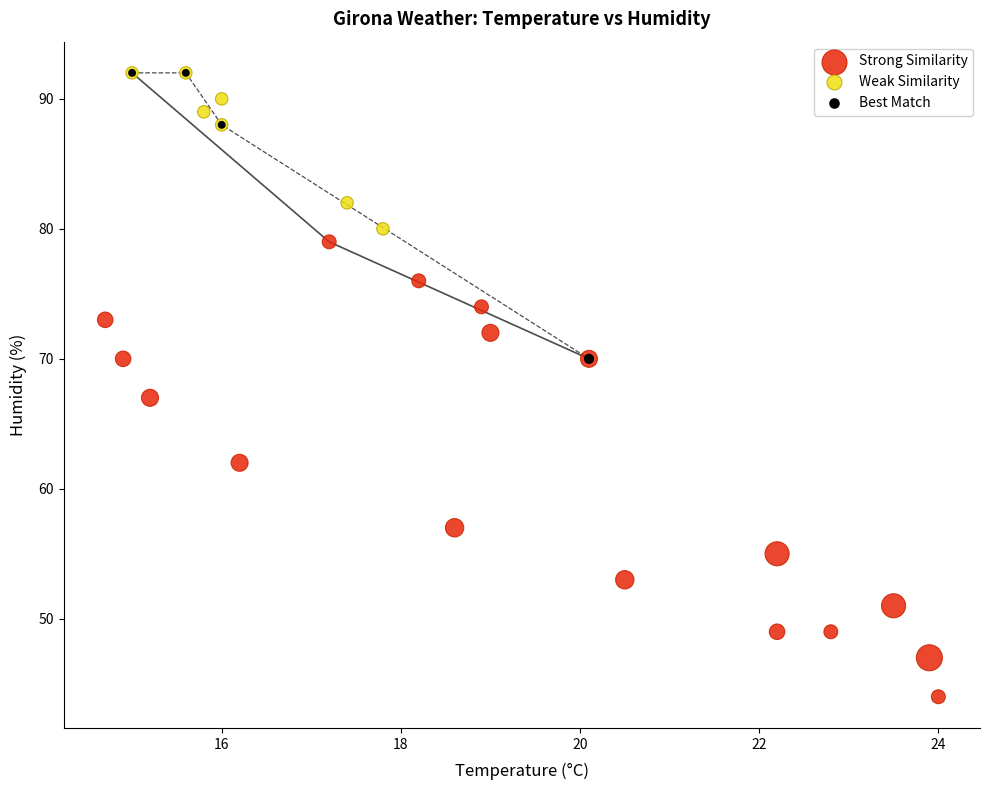

What are all the series names shown in the legend?

Strong Similarity, Weak Similarity, Best Match